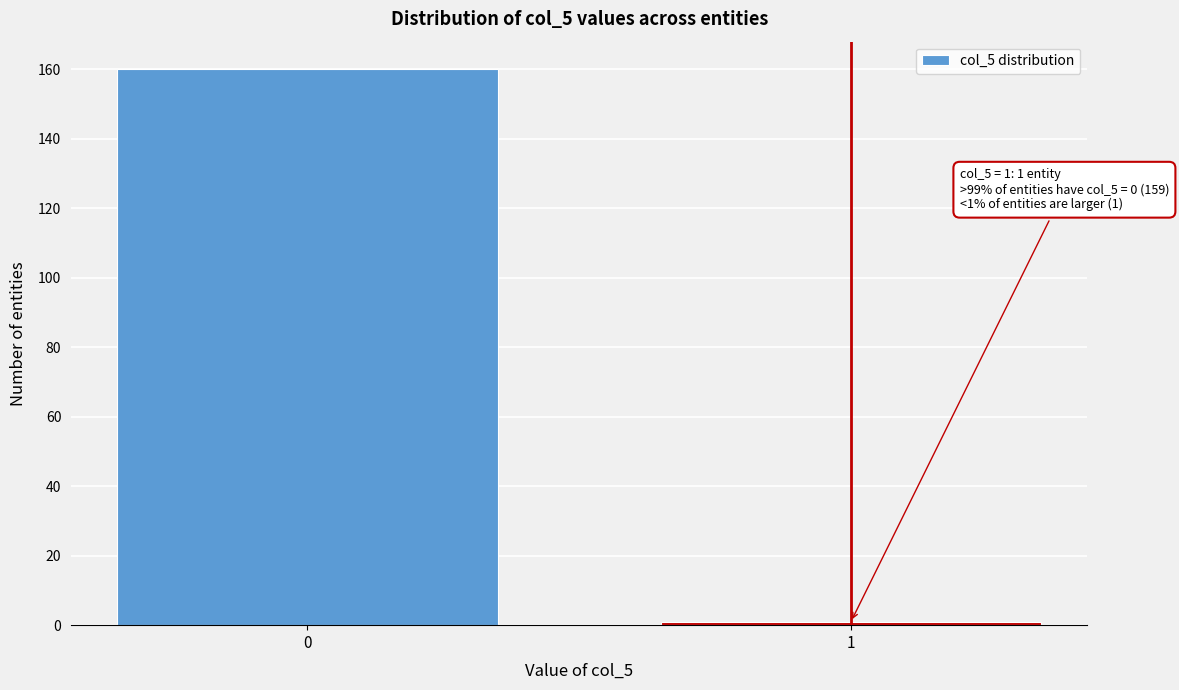

Reading left to right, what are all the values shown in this chart?

160	1